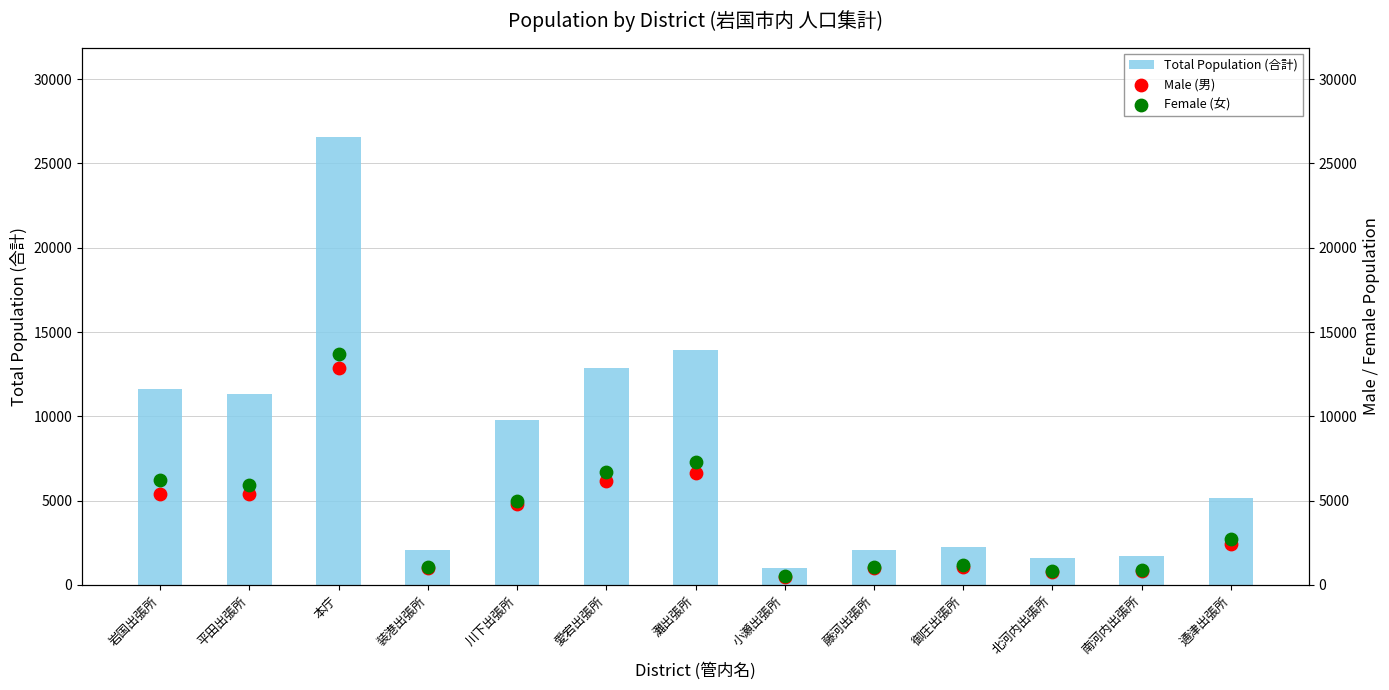

At how many categories does at least one series exceed 4316?

7